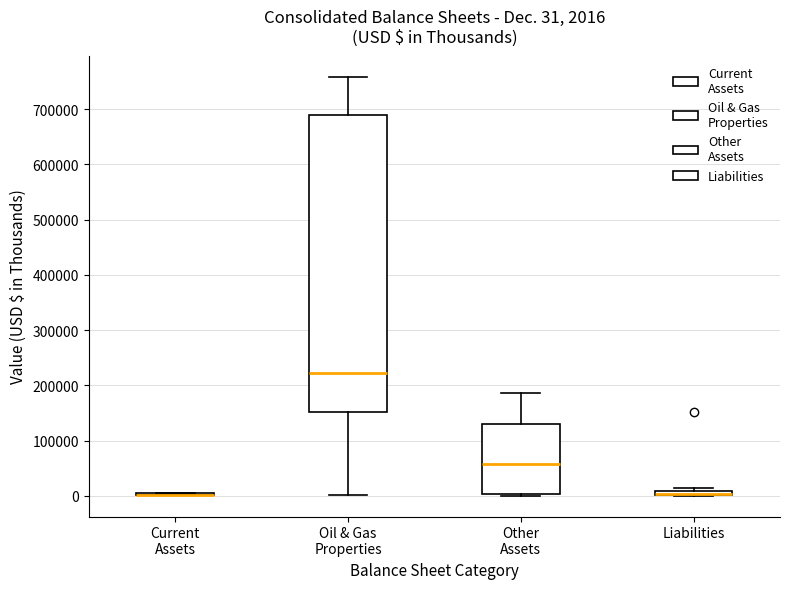

Comparing the boxes themselves (not the whiskers), which one is the tallest?

Oil & Gas Properties